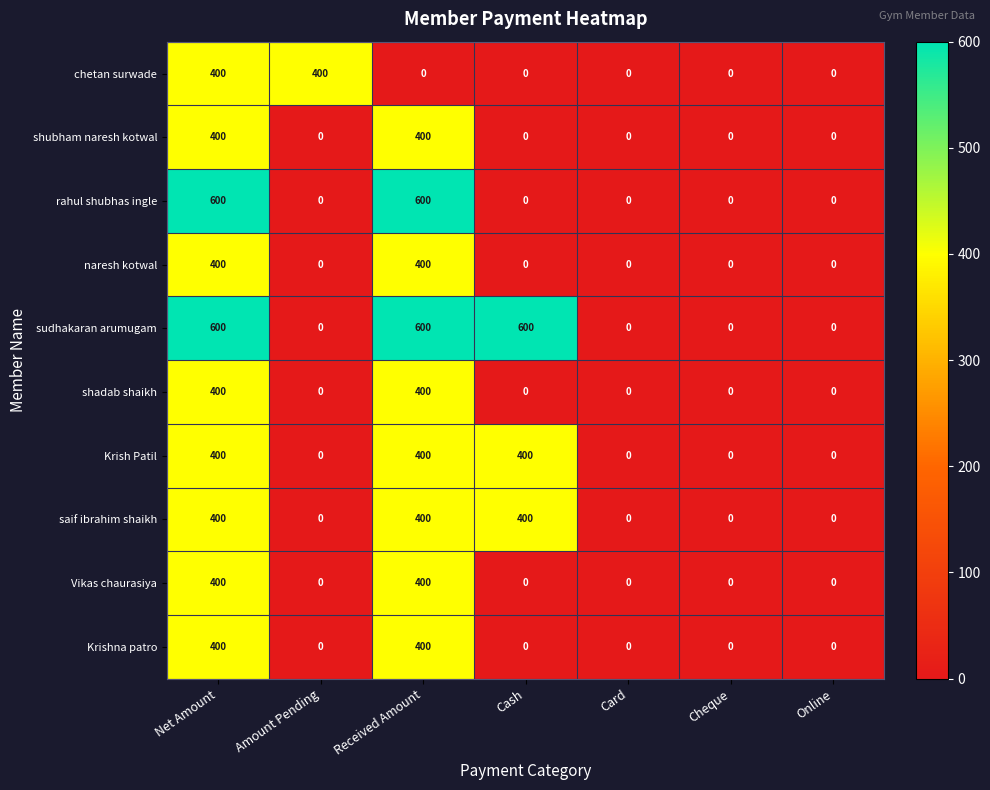

Count the number of categories in the chart.

7